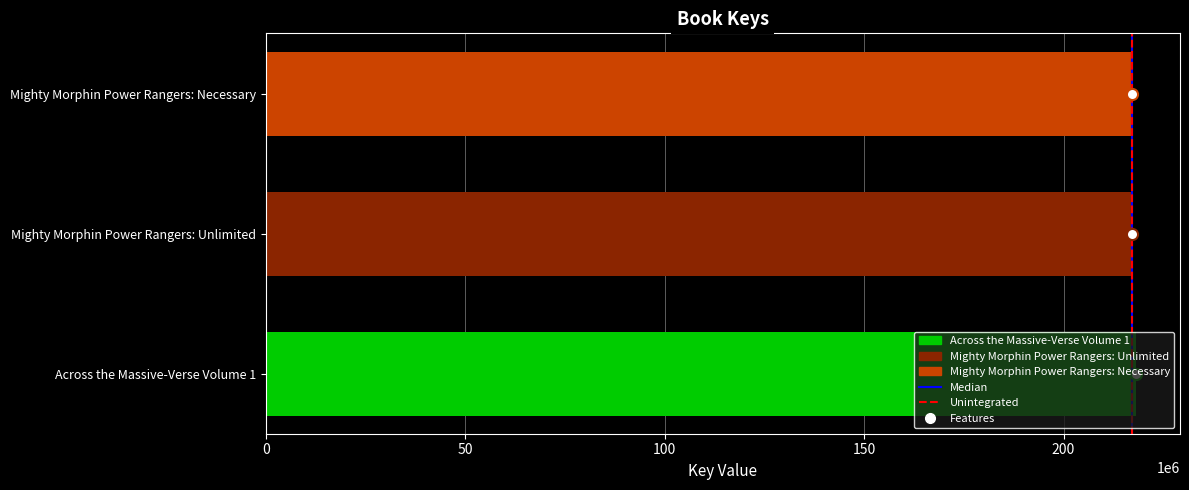

The value of Mighty Morphin Power Rangers: Necessary at Mighty Morphin Power Rangers: Unlimited is 317424703. True or false?

False